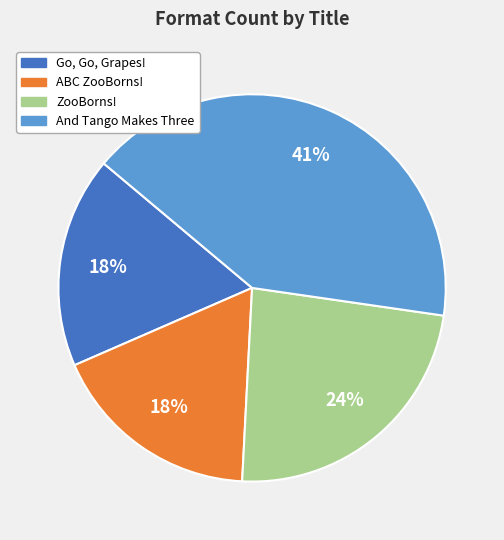

To the nearest percent, what is the average slice percentage?

25%